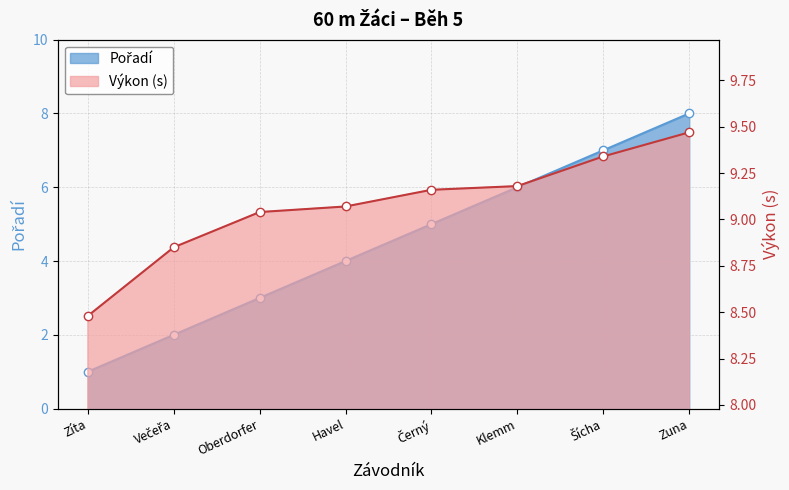

What is the value of the Výkon point at the 8th from the left?

9.5